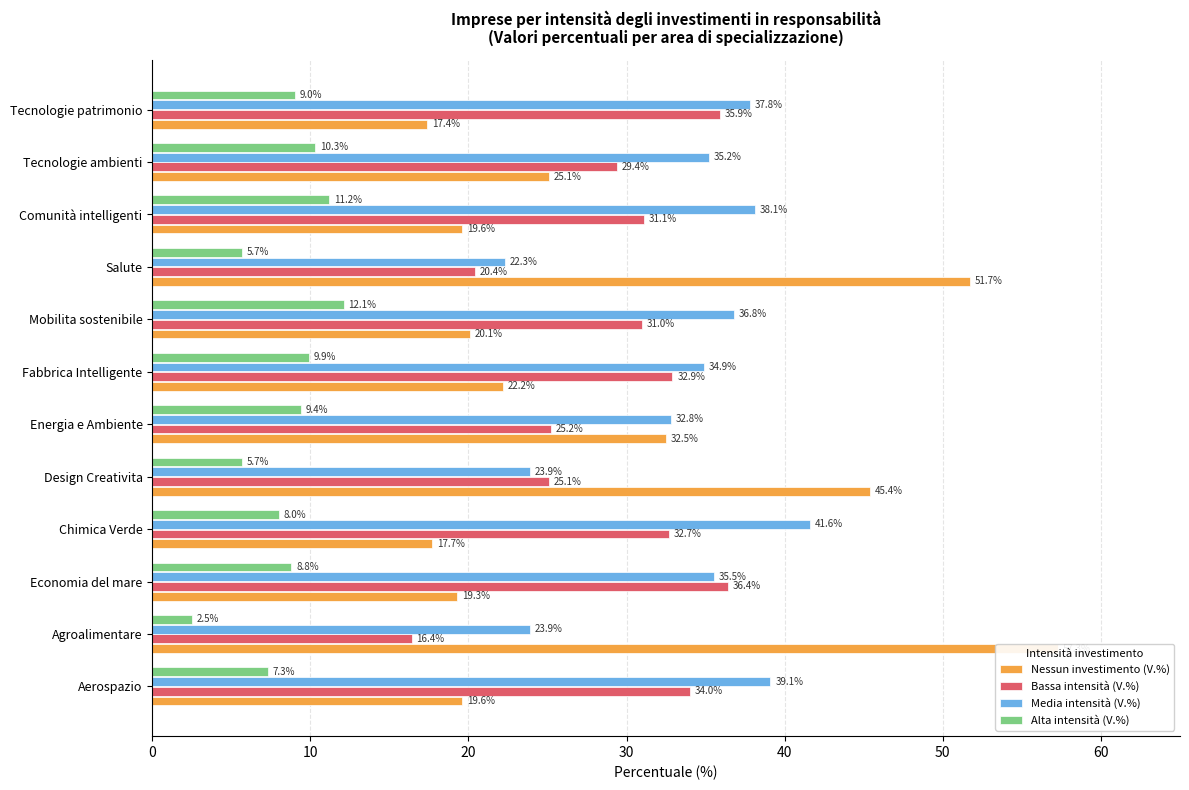

The Alta intensità (V.%) series shows 5.7 at Salute. True or false?

True